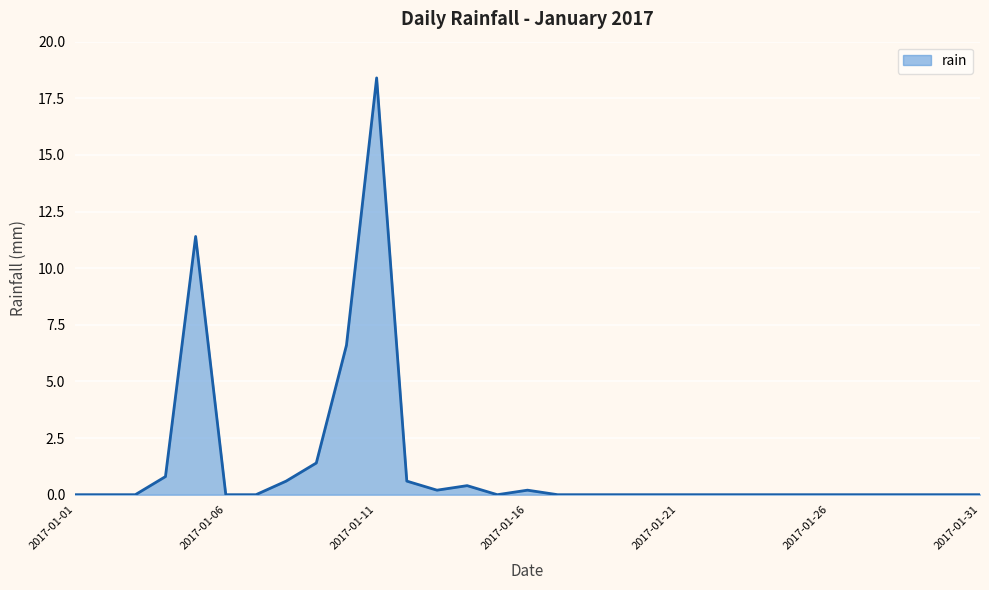

What is the greatest value displayed?

18.4